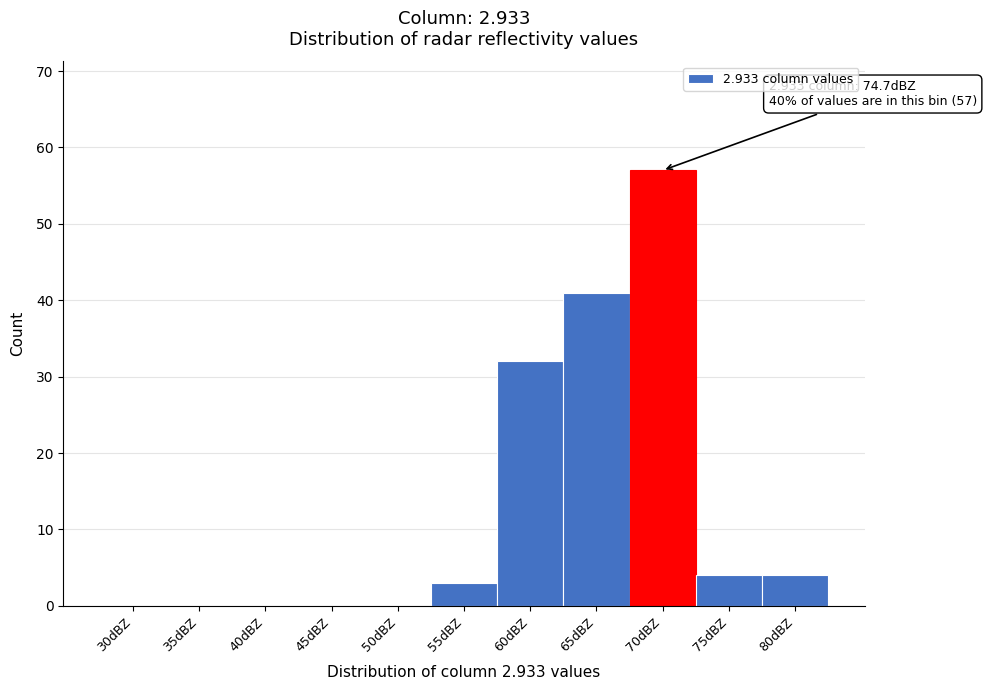

Reading right to left, extract all data points from this chart.

80dBZ=4	75dBZ=4	70dBZ=57	65dBZ=41	60dBZ=32	55dBZ=3	50dBZ=0	45dBZ=0	40dBZ=0	35dBZ=0	30dBZ=0